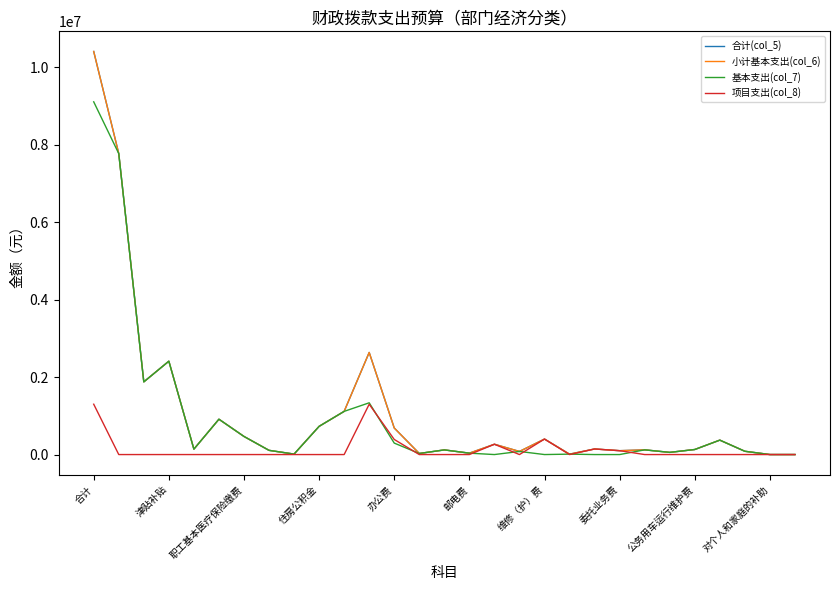

True or false: 合计(col_5) and 小计基本支出(col_6) intersect in this chart.

False